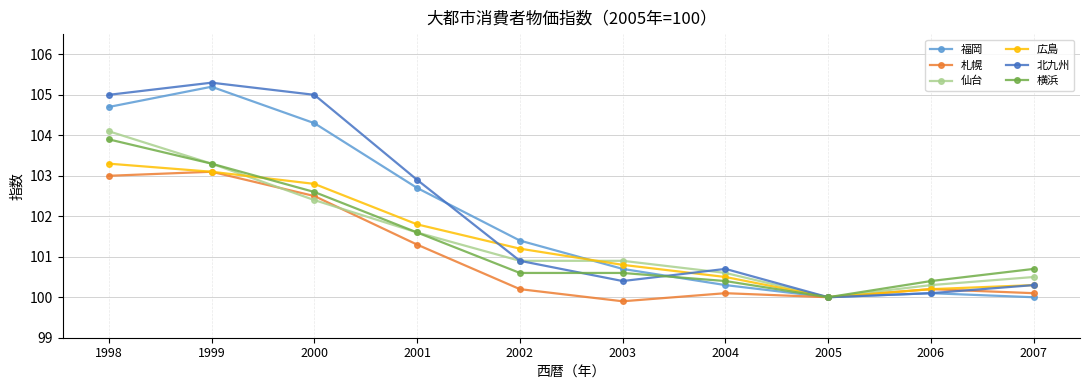

True or false: 札幌 has more than 1 points higher than both neighbors.

True